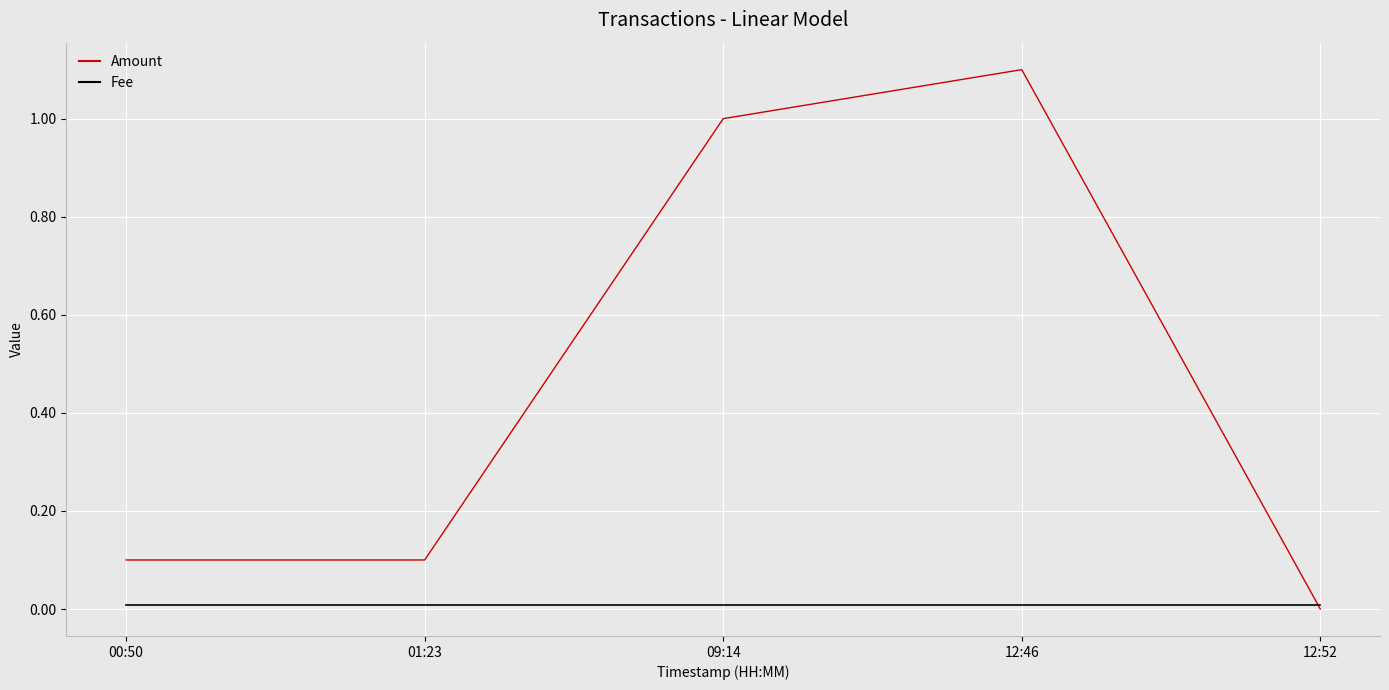

At which label does Amount reach its peak?

12:46